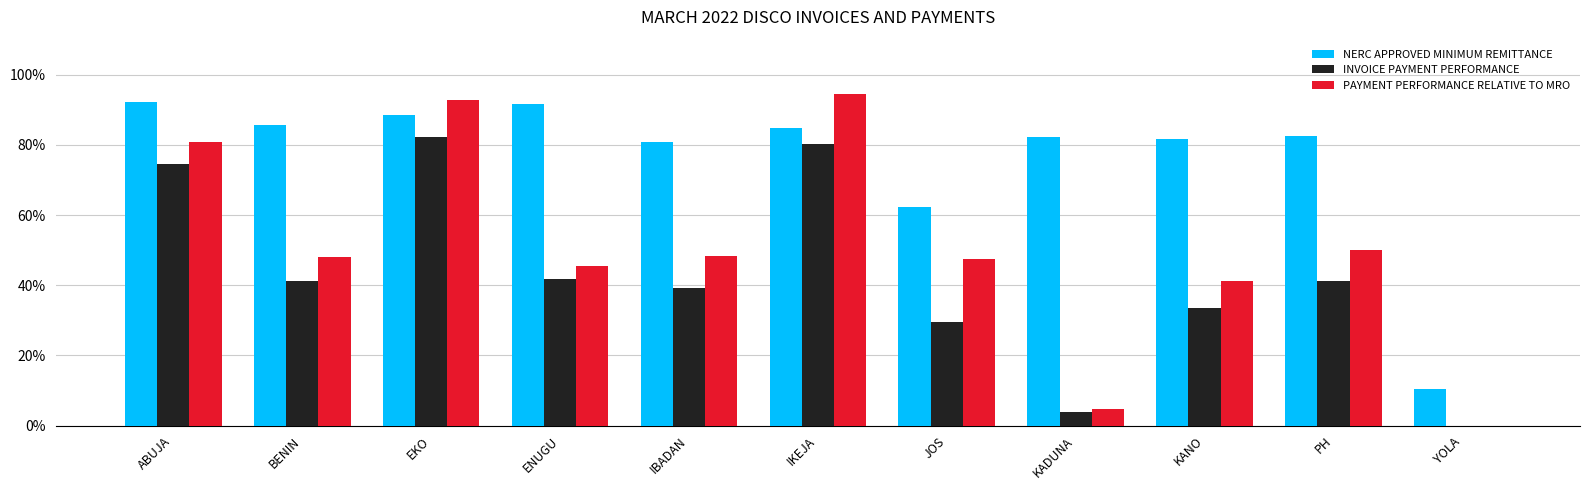

Does the chart contain stacked bars?

No